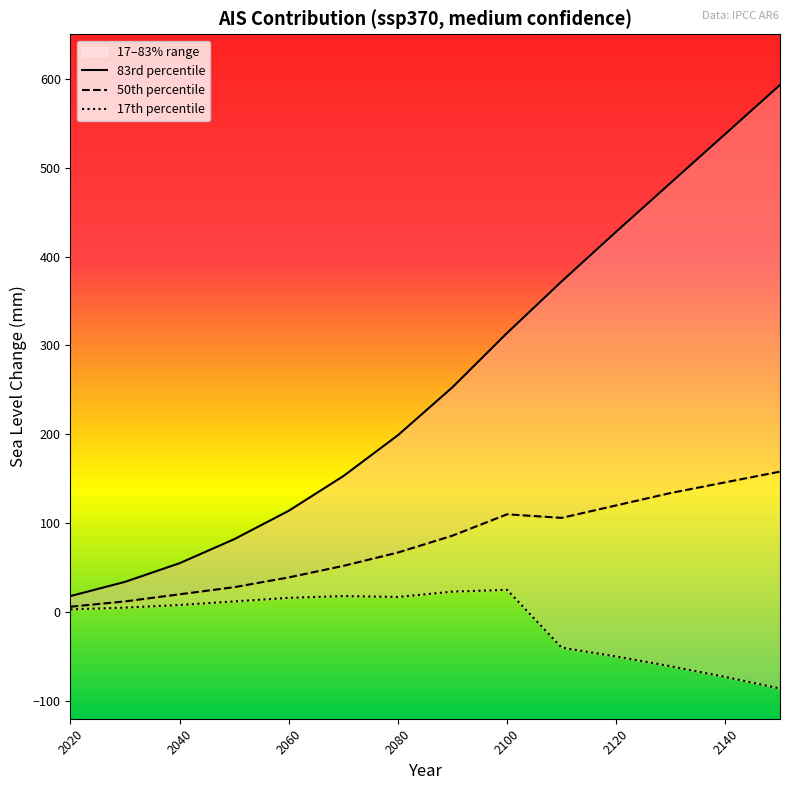

Reading left to right, extract all data points from this chart.

p17: 2020=3	2030=5	2040=8	2050=12	2060=16	2070=18	2080=17	2090=23	2100=25	2110=-40	2120=-50	2130=-61	2140=-73	2150=-86
p50: 2020=6	2030=12	2040=20	2050=28	2060=39	2070=52	2080=67	2090=86	2100=110	2110=106	2120=120	2130=134	2140=146	2150=158
p83: 2020=18	2030=34	2040=55	2050=82	2060=114	2070=153	2080=199	2090=253	2100=314	2110=372	2120=428	2130=483	2140=538	2150=593